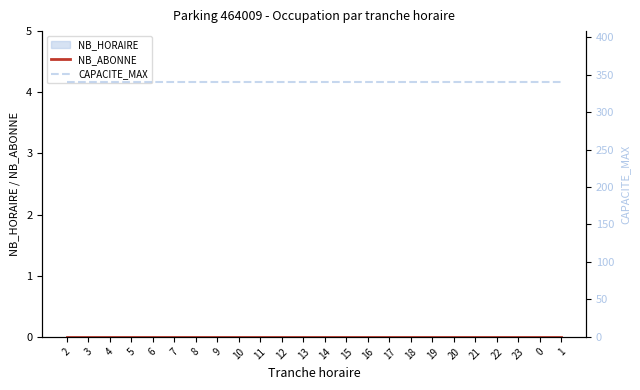

How many data points does each series have?

24